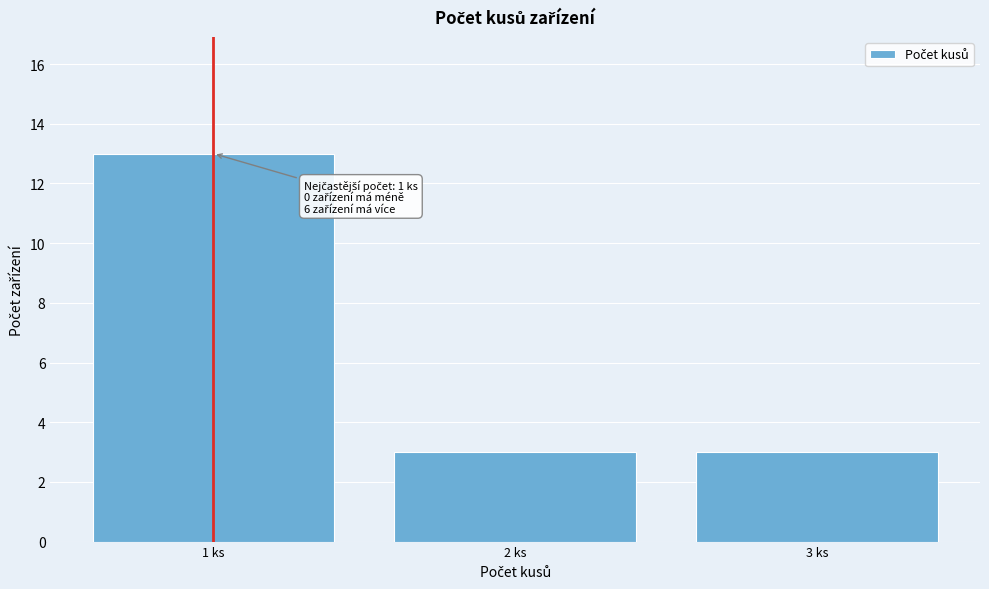

Reading left to right, list all the values displayed in this chart.

1 ks=13	2 ks=3	3 ks=3